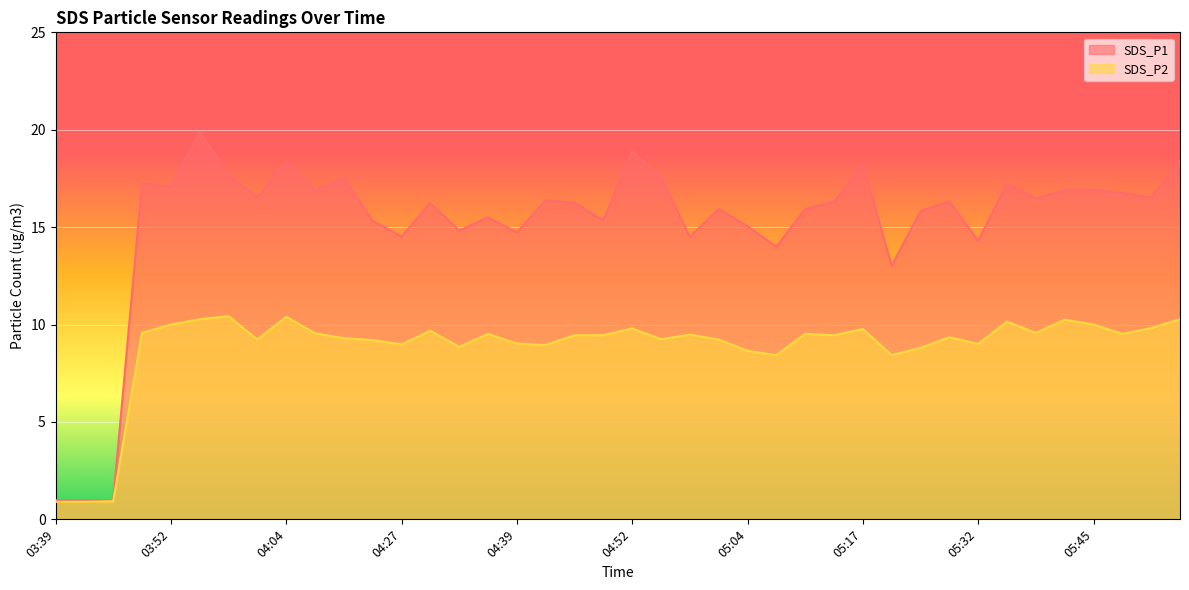

What is the difference between the second highest and minimum values in the SDS_P2 series?

9.5